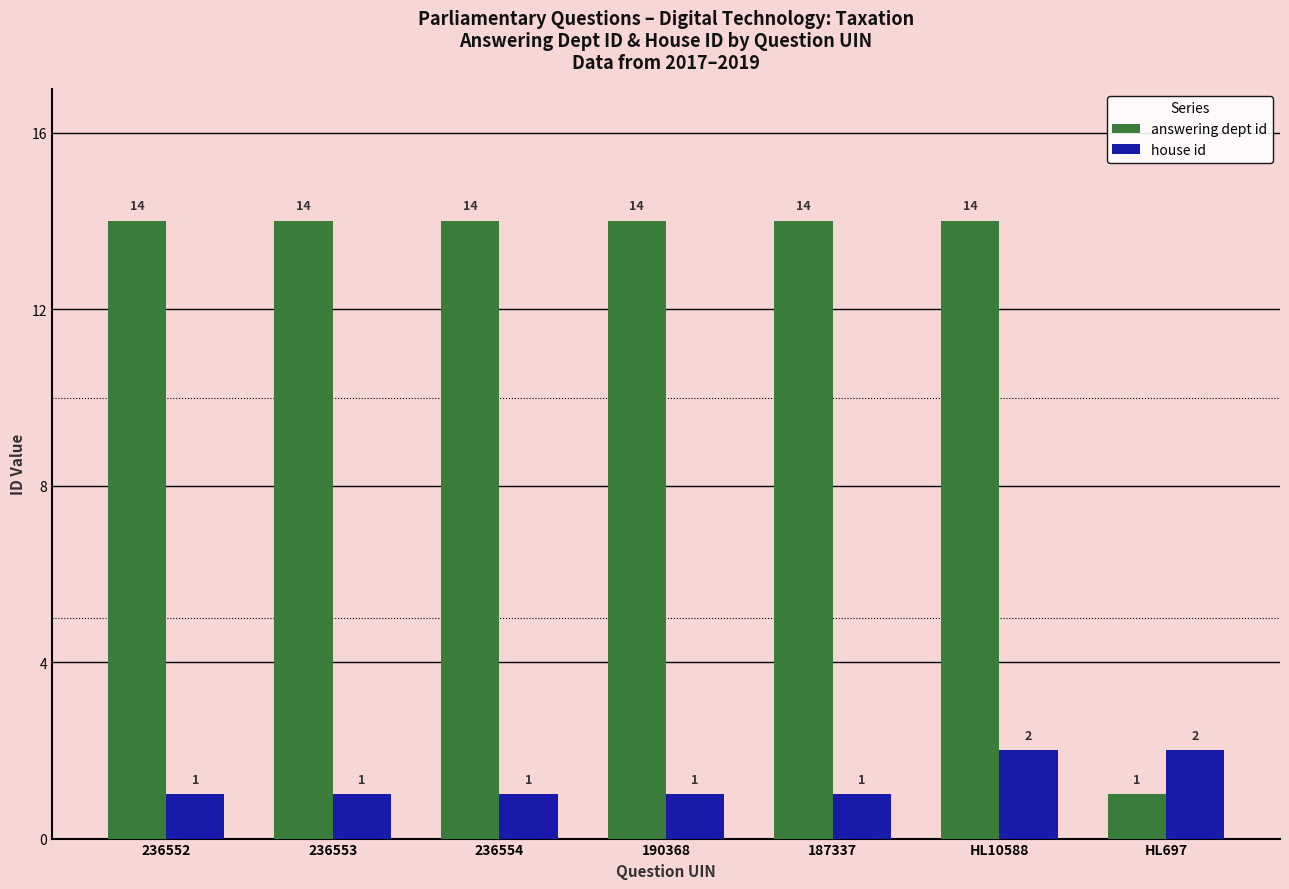

What is the difference between the maximum and minimum values in the house id series?

1